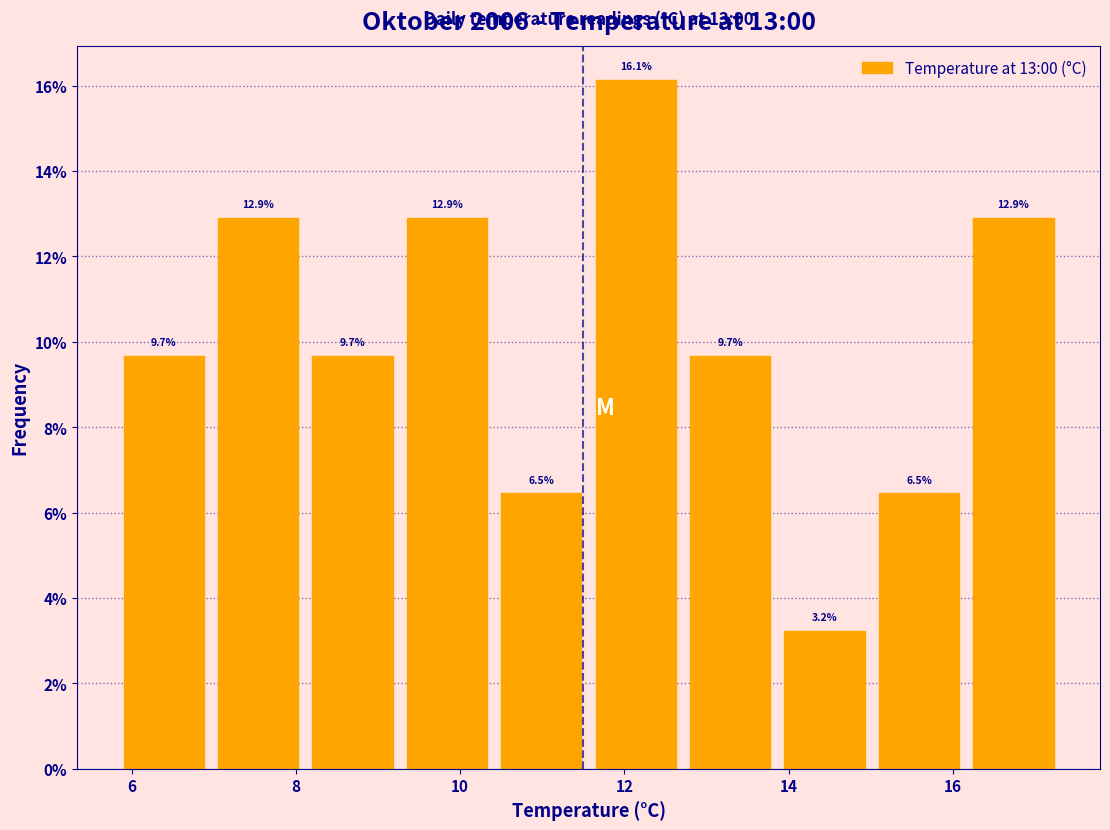

Reading left to right, list every bar in this chart as the range it spans on the x-axis followed by its height. The bar edges are not printed on the chart, so give them approximately, as read against the axis.

5.90 to 7.05: 9.7
7.05 to 8.20: 12.9
8.20 to 9.35: 9.7
9.35 to 10.50: 12.9
10.50 to 11.65: 6.5
11.65 to 12.80: 16.1
12.80 to 13.95: 9.7
13.95 to 15.10: 3.2
15.10 to 16.25: 6.5
16.25 to 17.40: 12.9